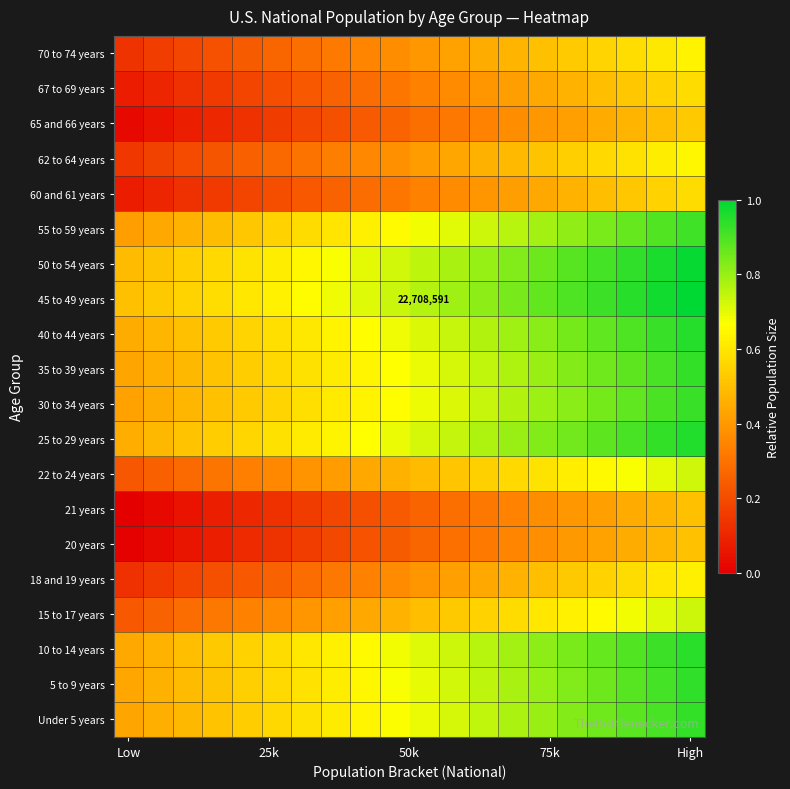

How many data points does each series have?

20